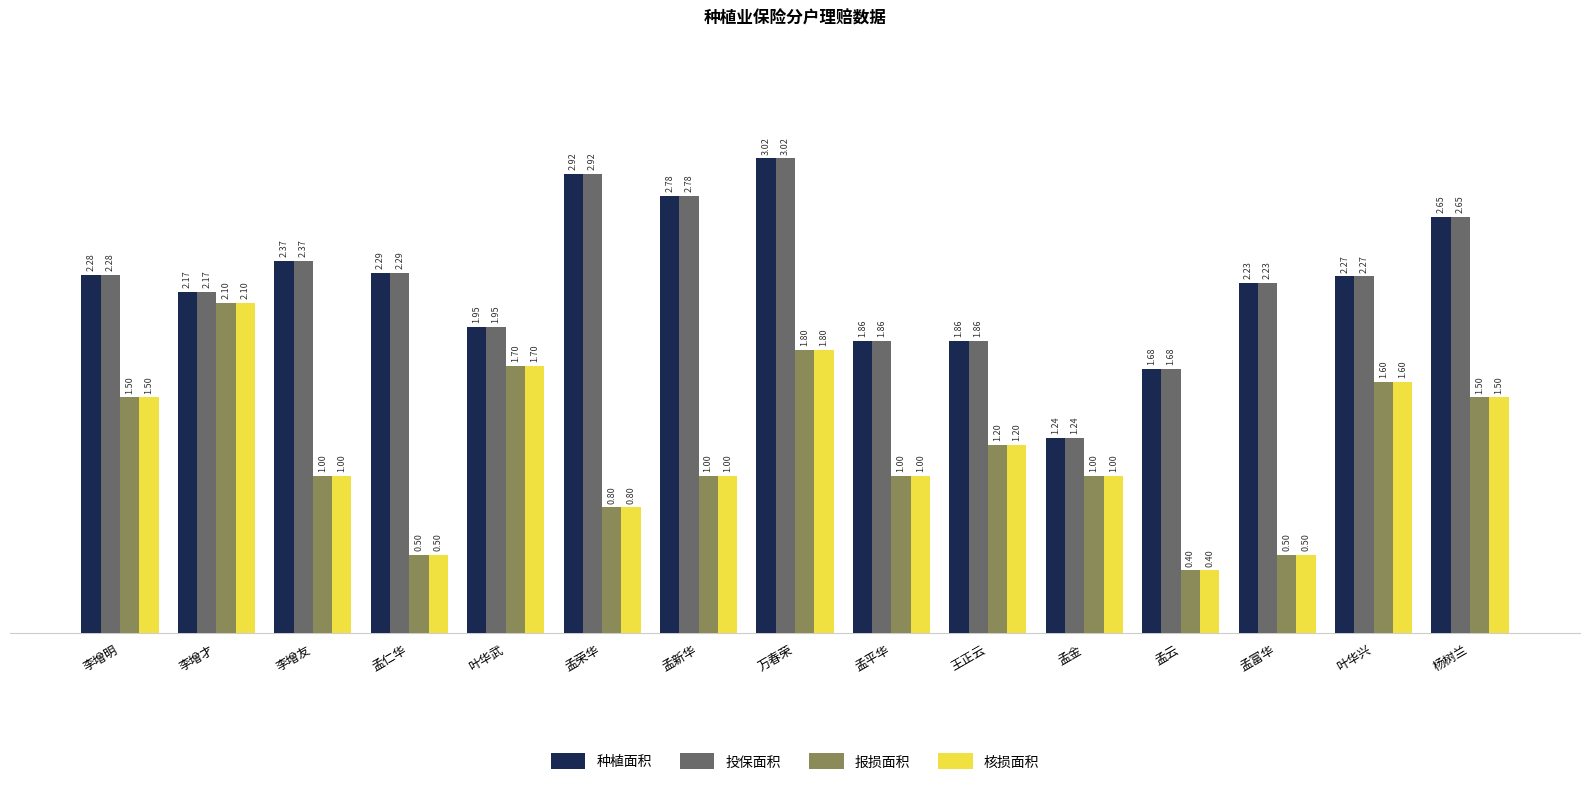

At which category is the sum across all series the highest?

万春荣